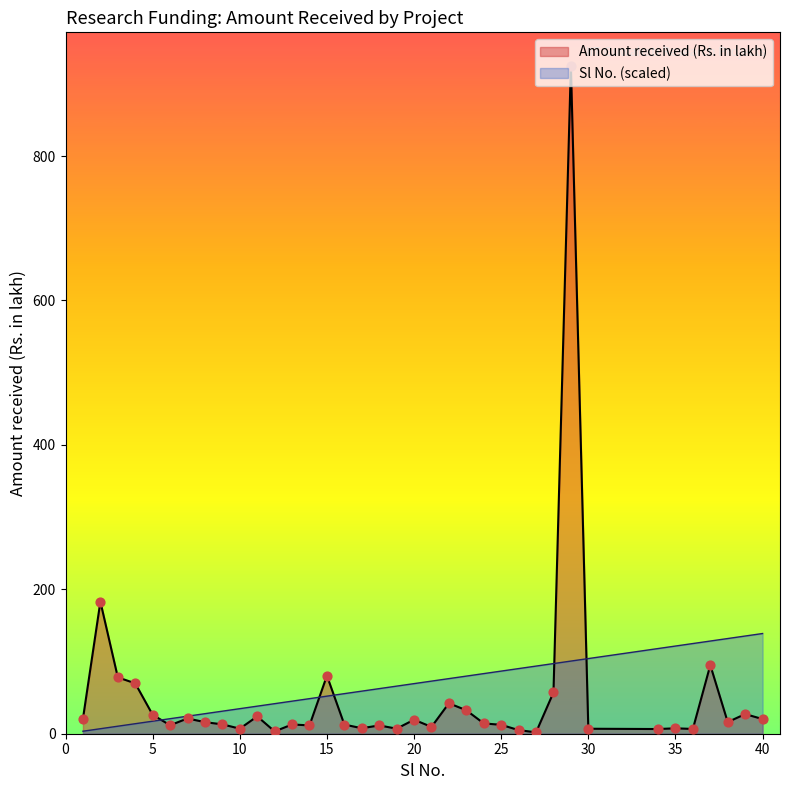

What are all the series names shown in the legend?

Amount received (Rs. in lakh), Sl No. (scaled)